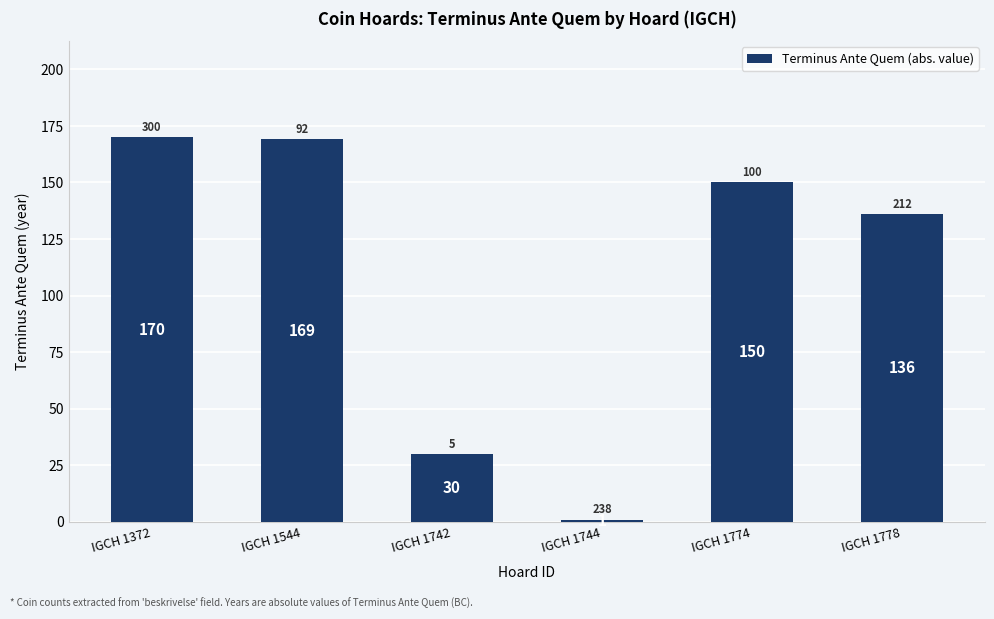

What is the minimum value shown in the chart?

1